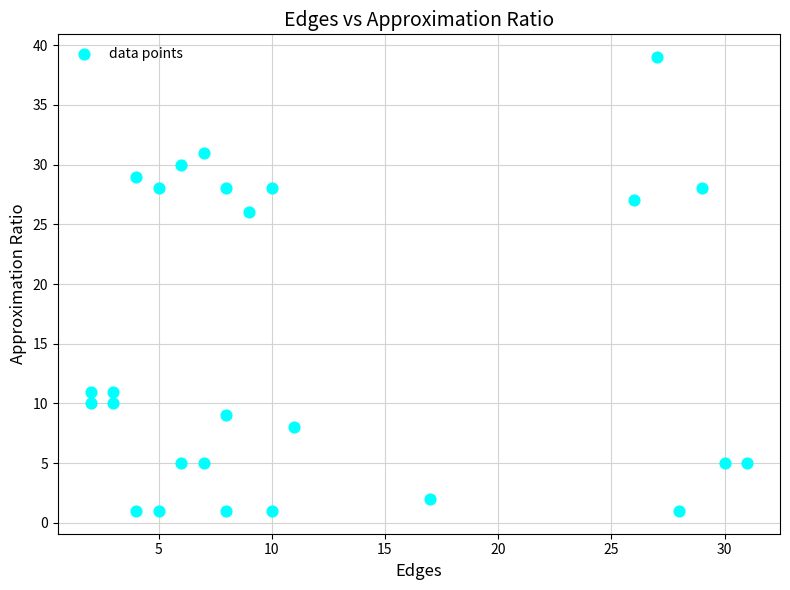

What Y value in the scatter plot is closest to 20?

26